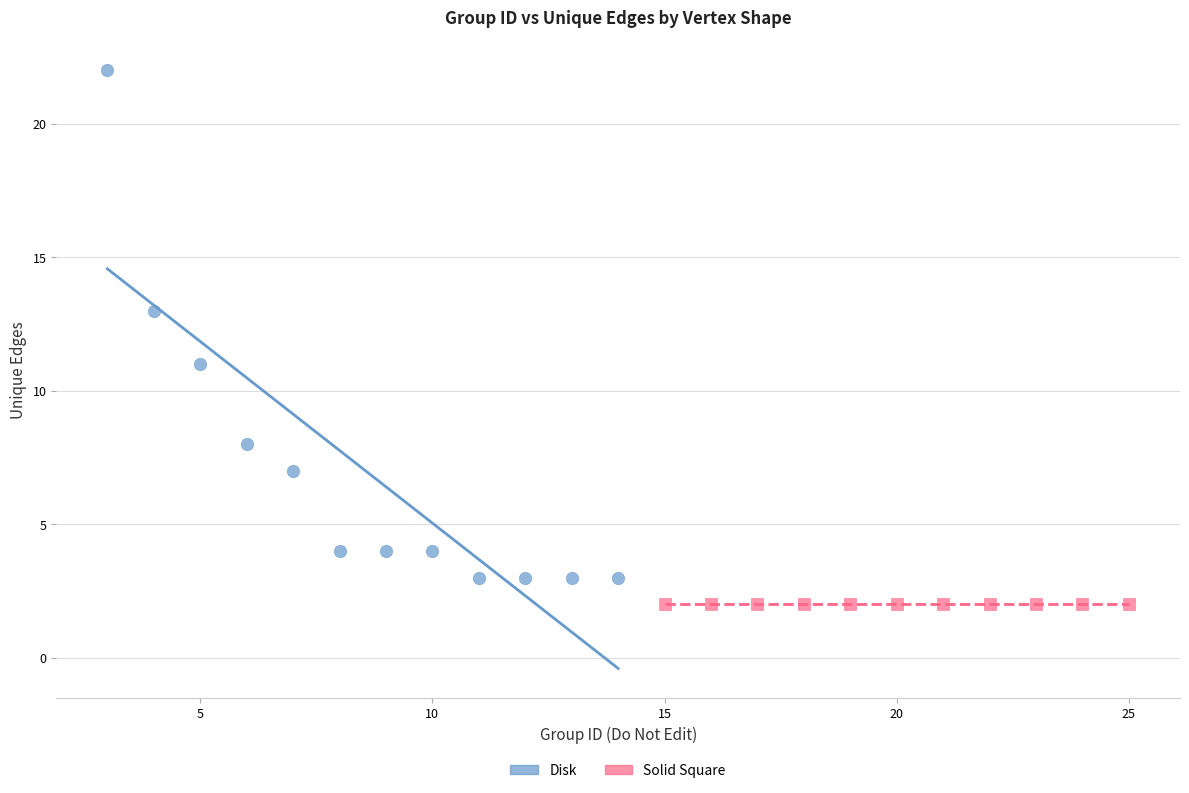

Which series reaches the maximum Y coordinate?

Disk